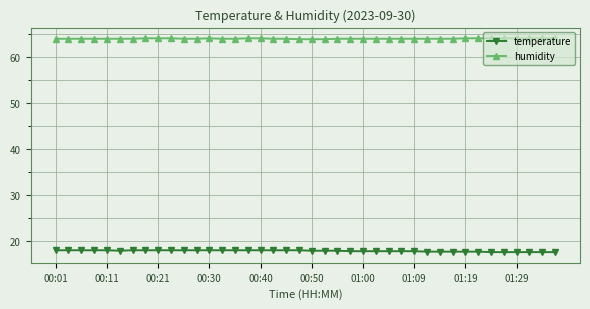

What is the sum of all humidity values?

2557.1